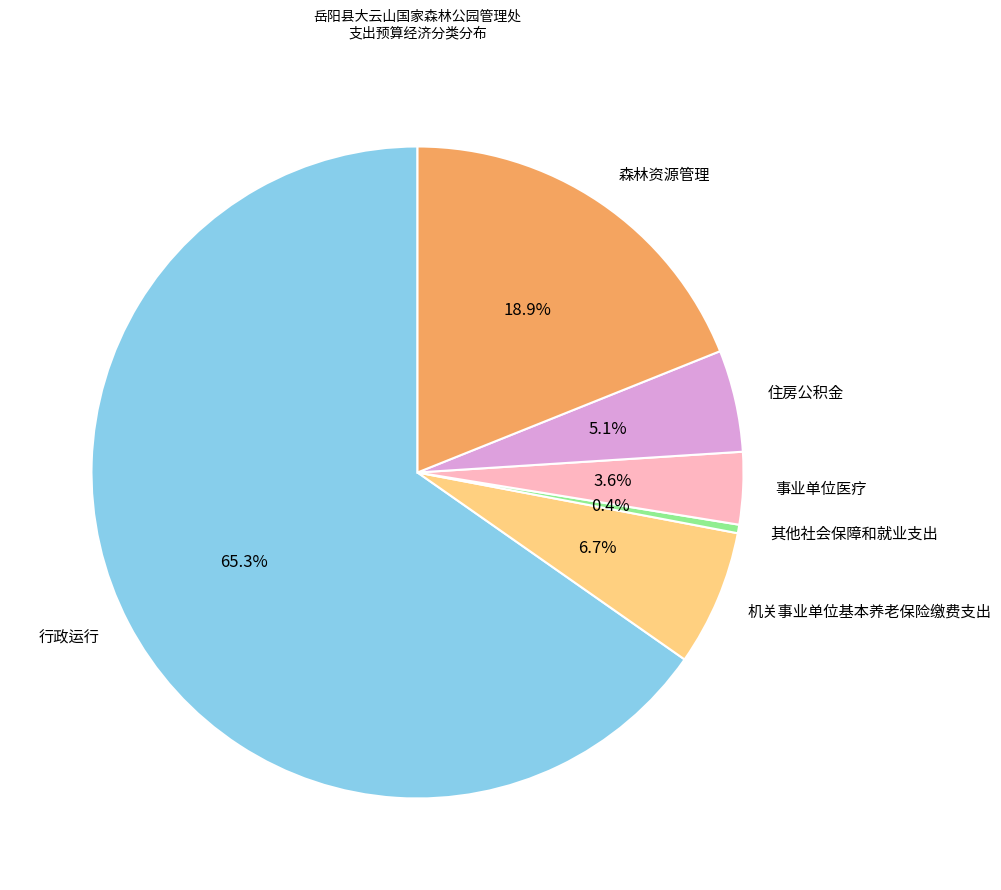

How many segments does this pie chart have?

6